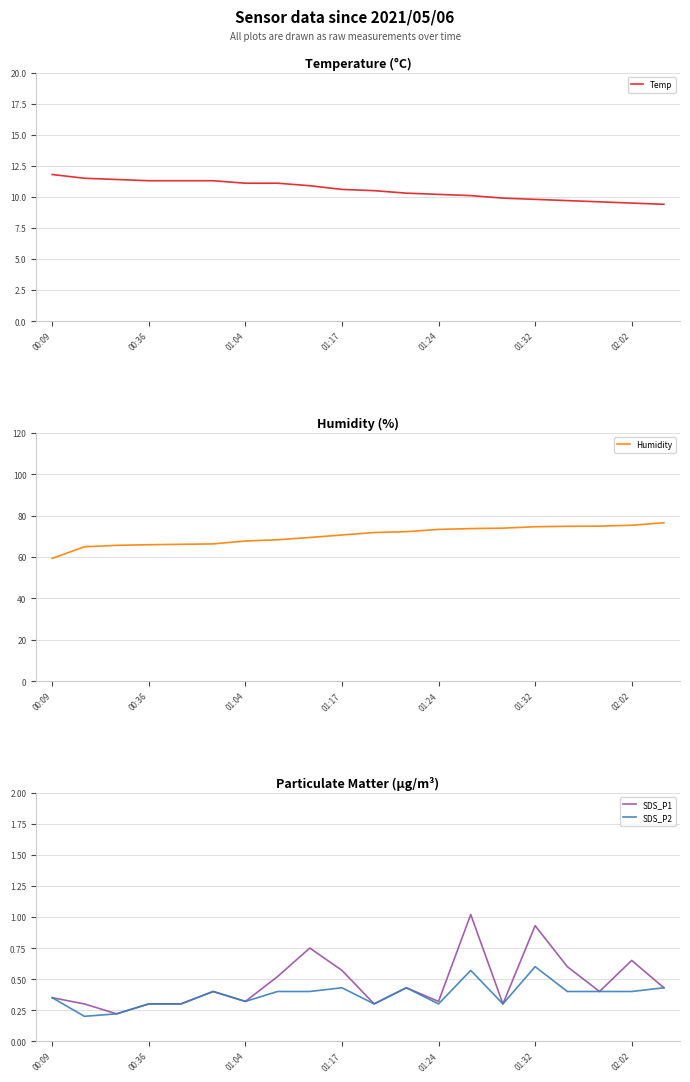

True or false: SDS_P1 has a value of 0.3 at 01:24.

True